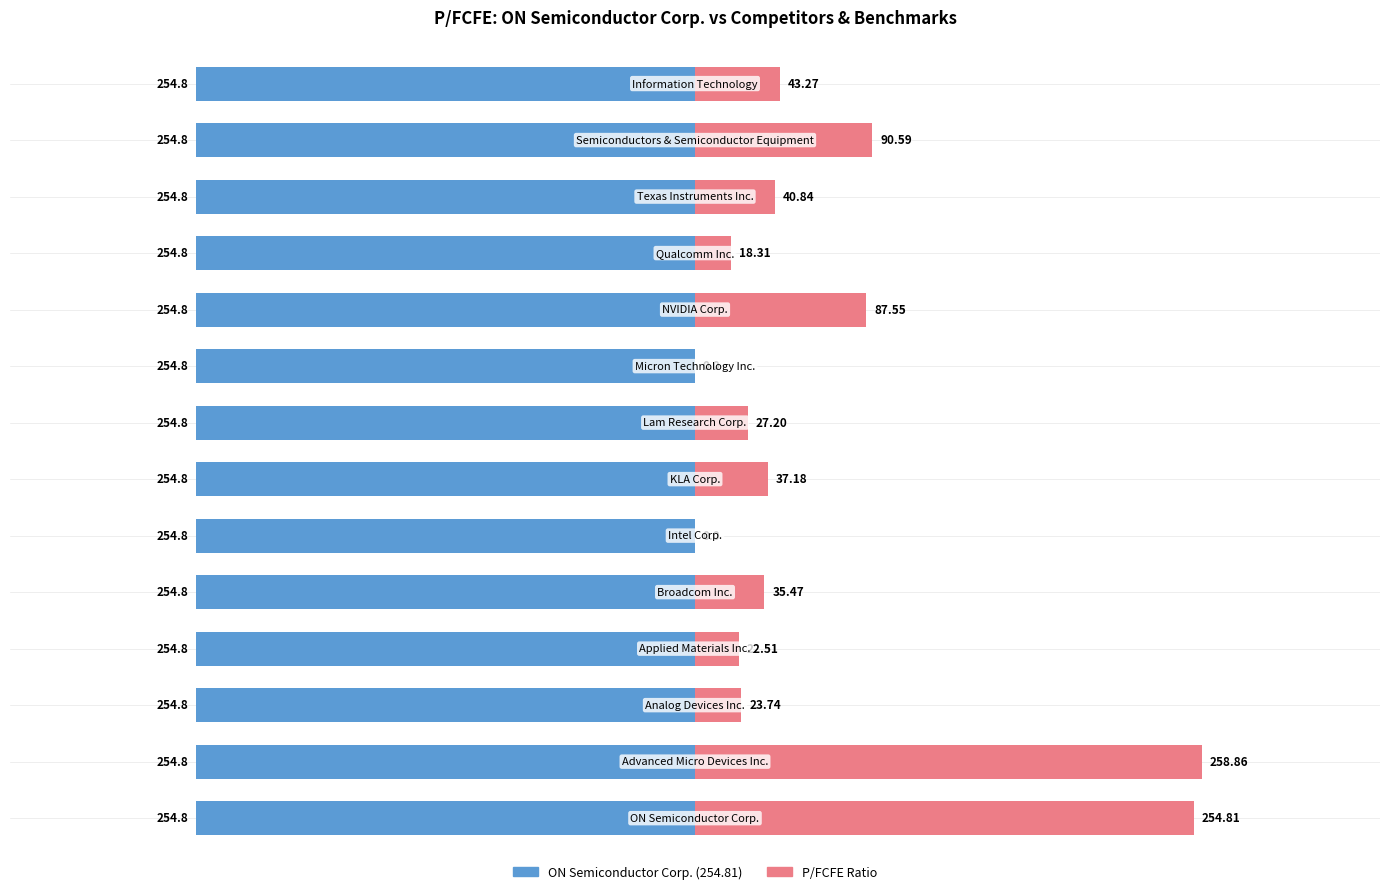

List the series in order of their peak value, highest first.

P/FCFE Ratio, ON Semiconductor Corp.